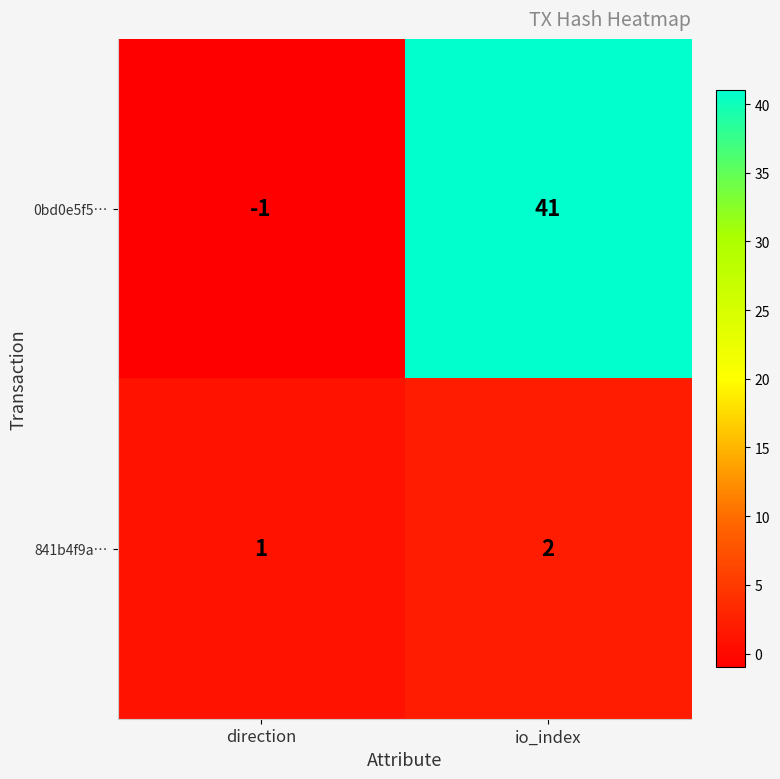

Rank the series by their average value, from highest to lowest.

0bd0e5f5…, 841b4f9a…